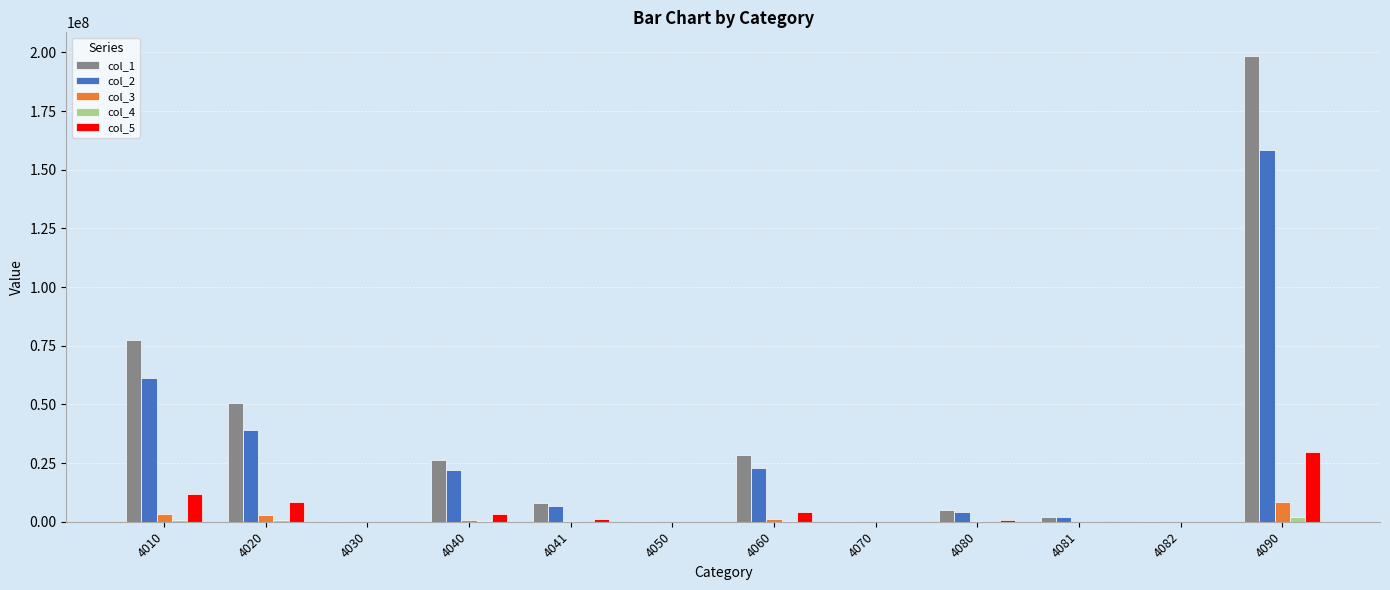

What is the total value across all series at 4010?

154530684